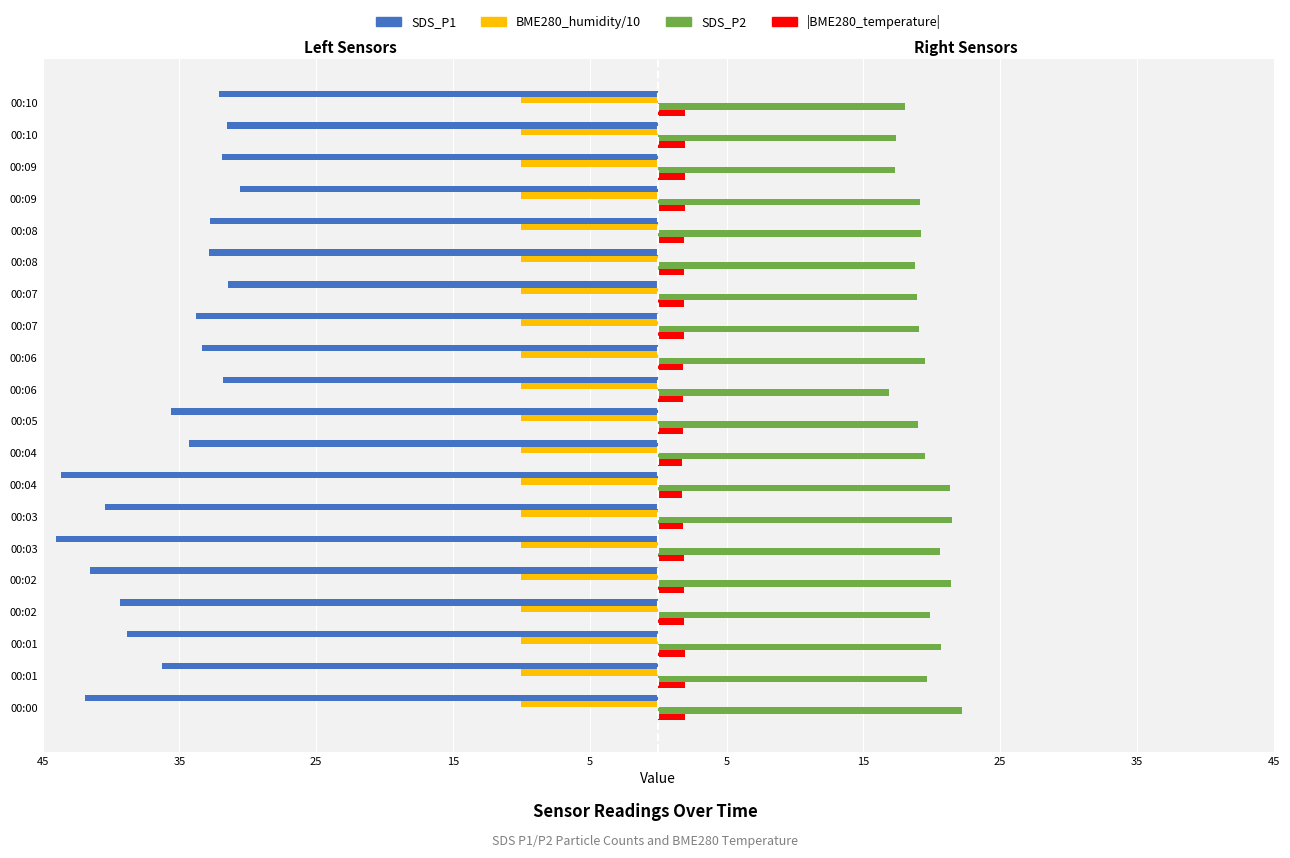

What are all the series names shown in the legend?

SDS_P1, BME280_humidity/10, SDS_P2, |BME280_temperature|